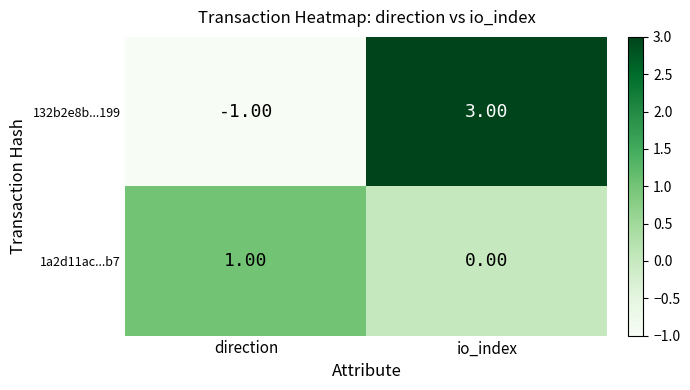

Which category has the lowest value in the 132b2e8b...199 series?

direction